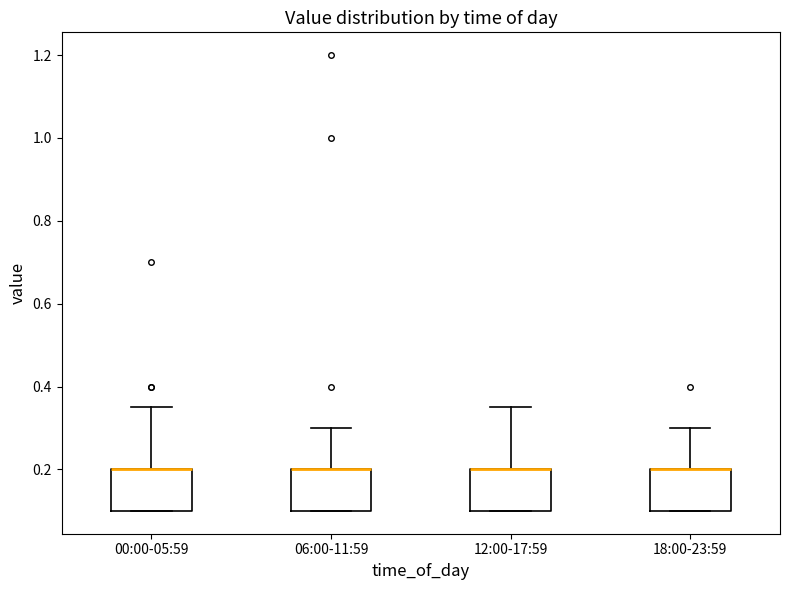

Where does the upper whisker of the box for 18:00-23:59 end on the y-axis? The values are not printed on the chart, so give them approximately, as read against the axis.

0.30